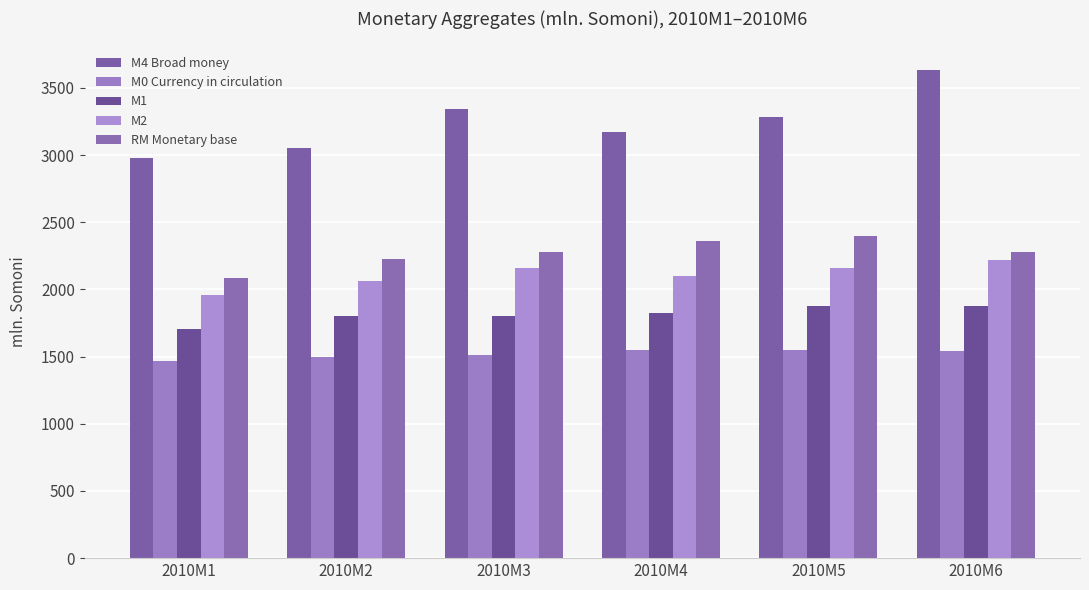

The M1 series shows 673.5 at 2010M4. True or false?

False